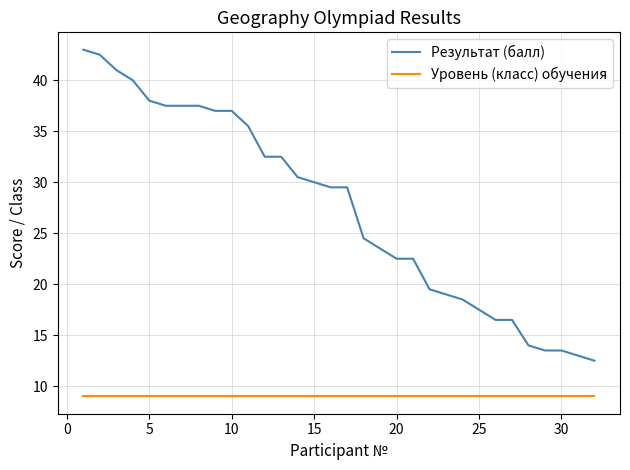

True or false: Уровень (класс) обучения and Результат (балл) cross at least once.

False